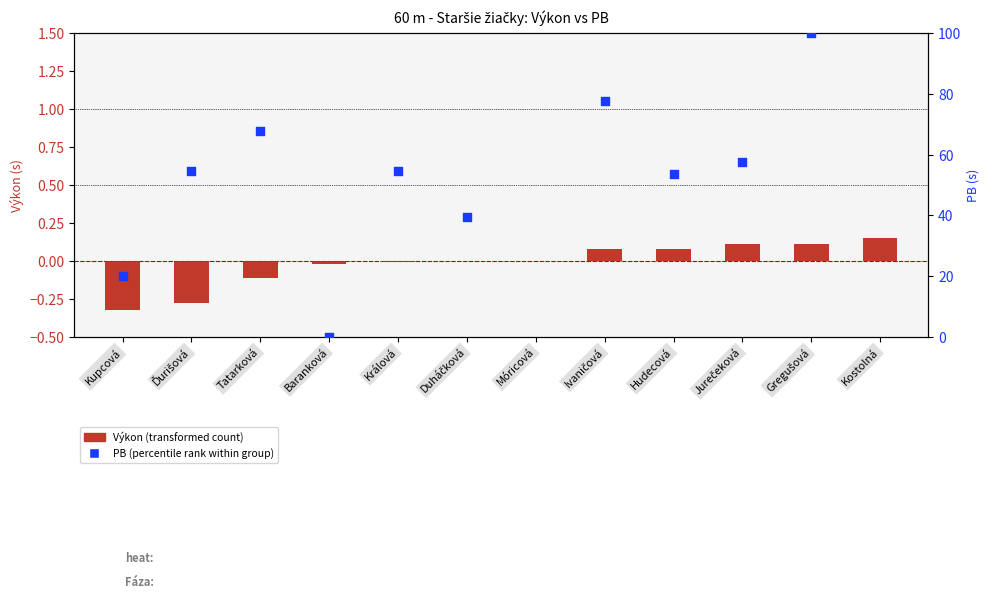

At how many categories does at least one series exceed 11?

9